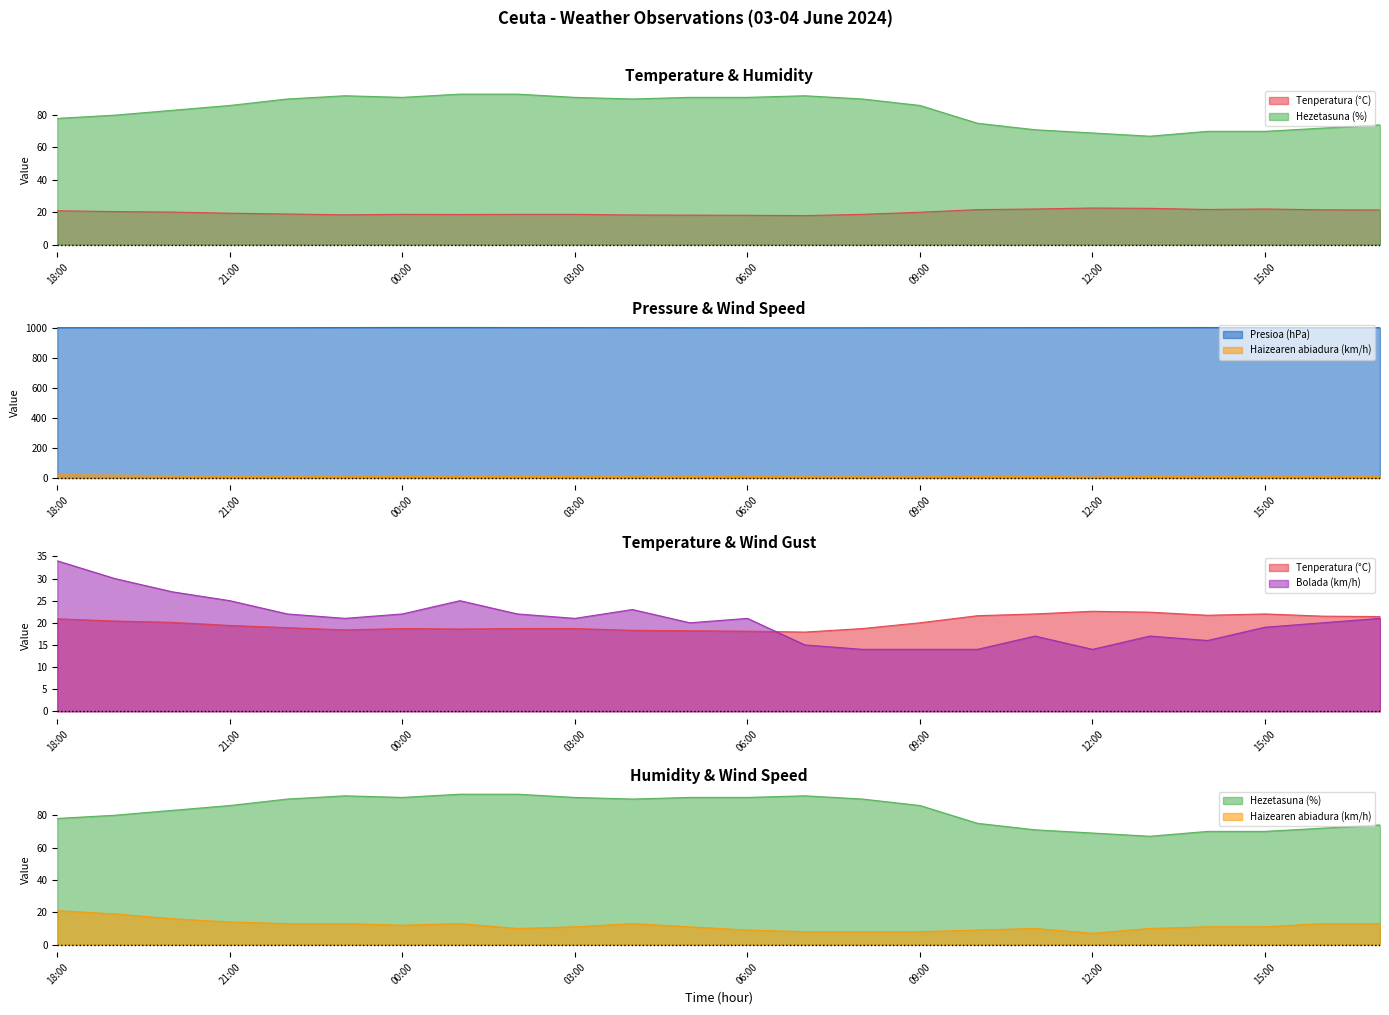

How many lines are shown in the chart?

5